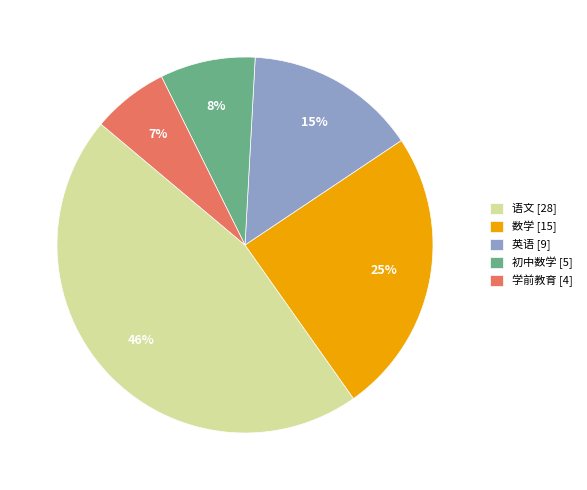

To the nearest percent, what is the average slice percentage?

20%